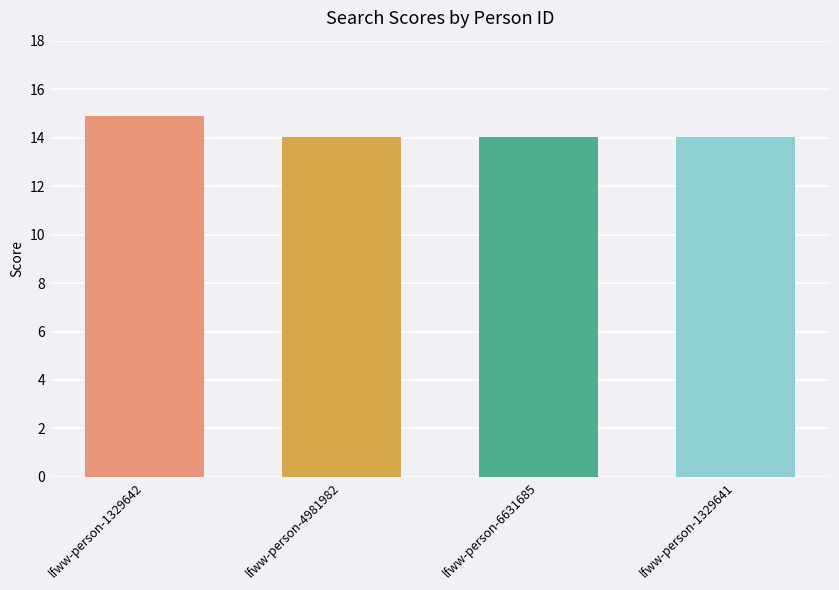

Count the number of data series in this chart.

1